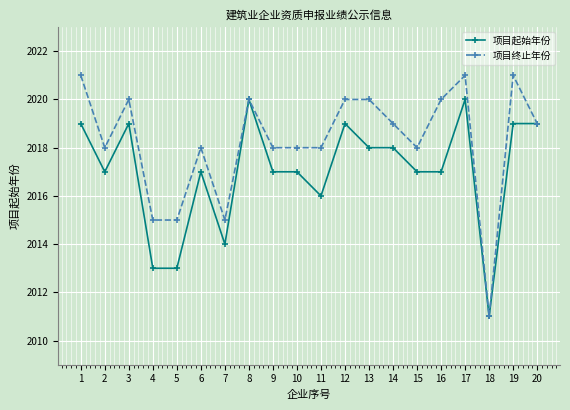

True or false: 项目起始年份 has more than 0 interior local peaks.

True